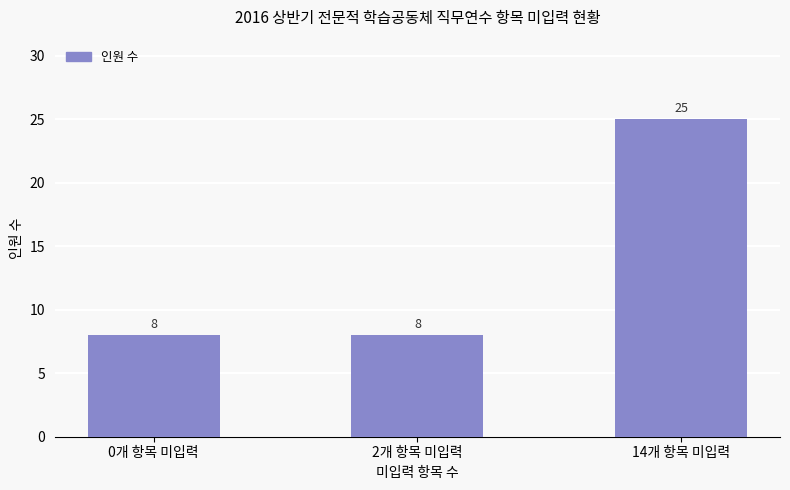

Are the bars horizontal?

No